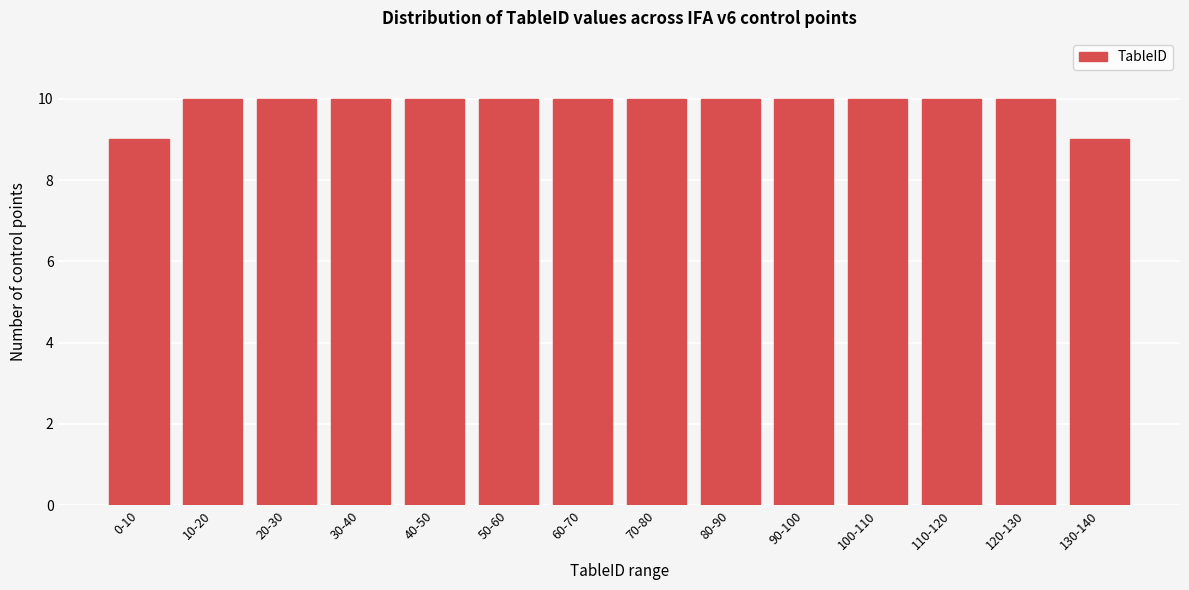

Reading right to left, list all the values displayed in this chart.

130-140=9	120-130=10	110-120=10	100-110=10	90-100=10	80-90=10	70-80=10	60-70=10	50-60=10	40-50=10	30-40=10	20-30=10	10-20=10	0-10=9